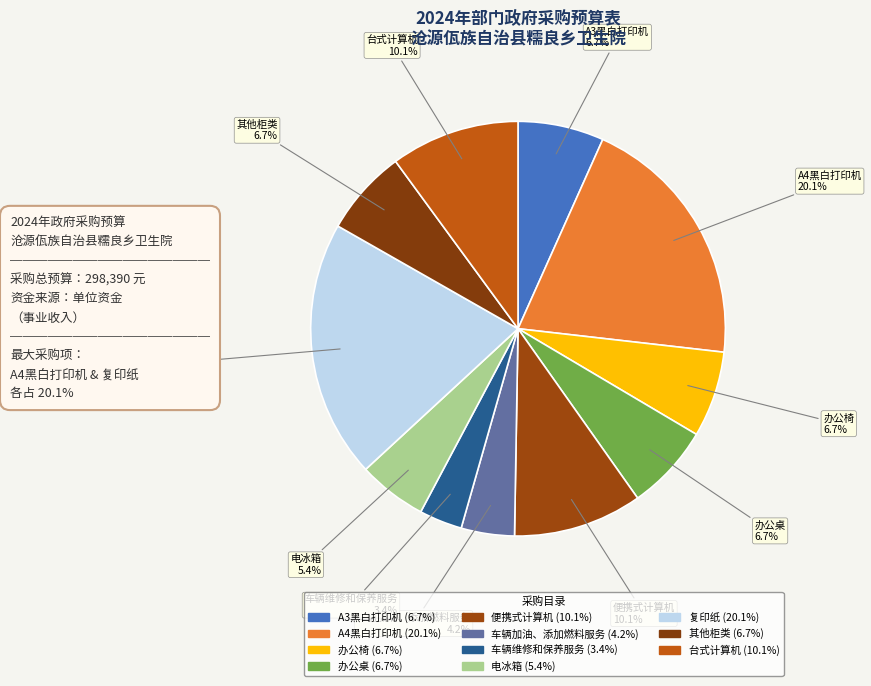

Combined, what portion of the pie is 便携式计算机 and A3黑白打印机?

16.8%